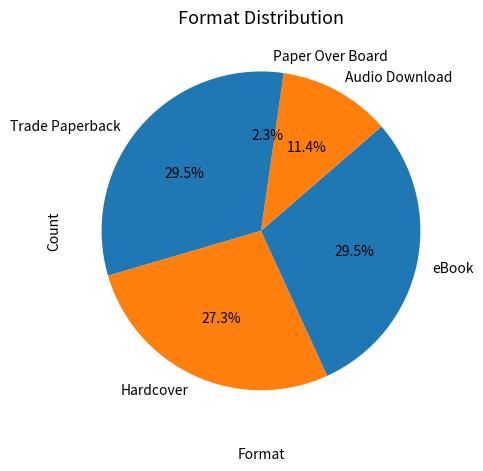

Is the sum of Trade Paperback and eBook greater than half?

Yes